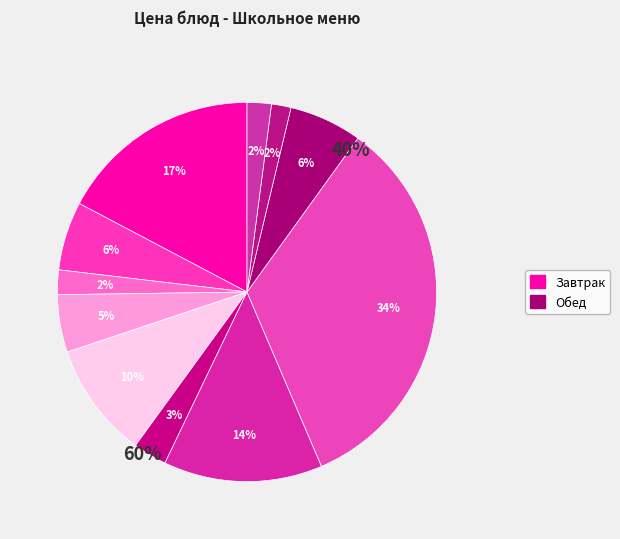

Between Батон школьный (обед) and чай с молоком сгущённым, which is larger?

чай с молоком сгущённым